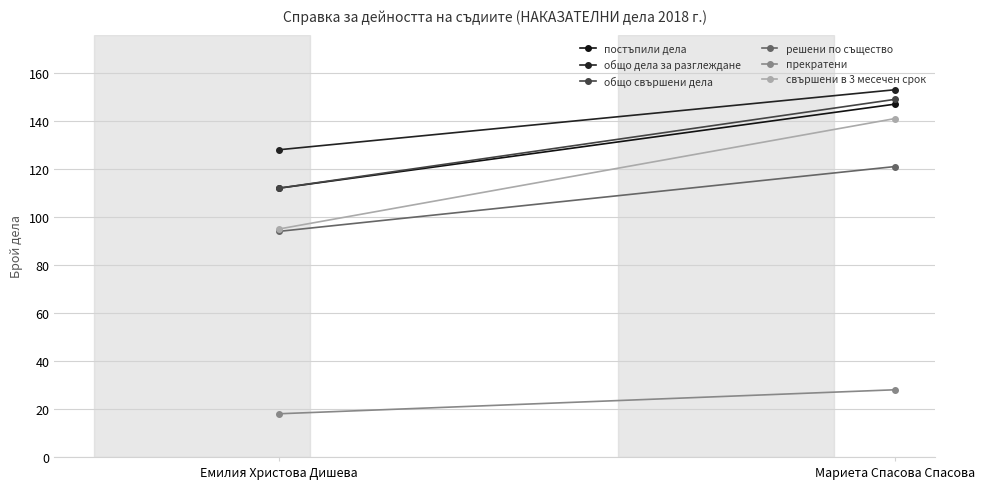

What is the label of the 1st point from the left?

Емилия Христова Дишева